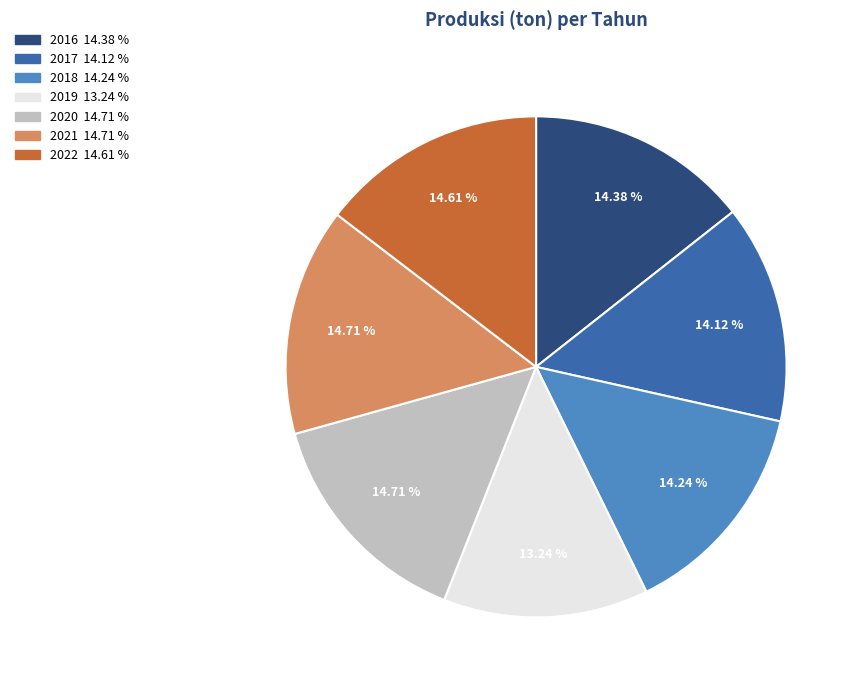

What portion of the pie excludes 2020?

85.3%